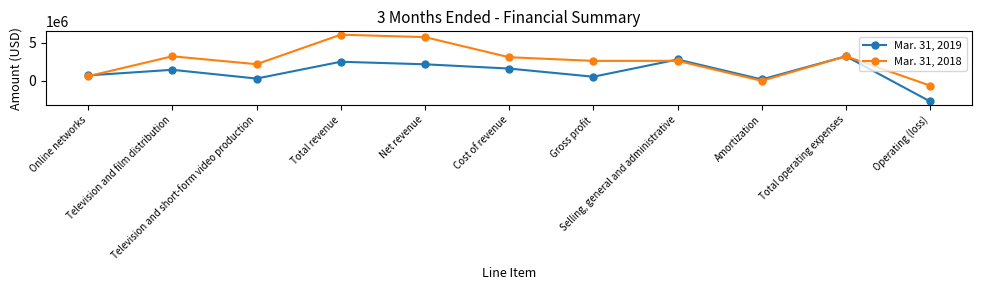

What is the highest value of the Mar. 31, 2018 series?

6080701